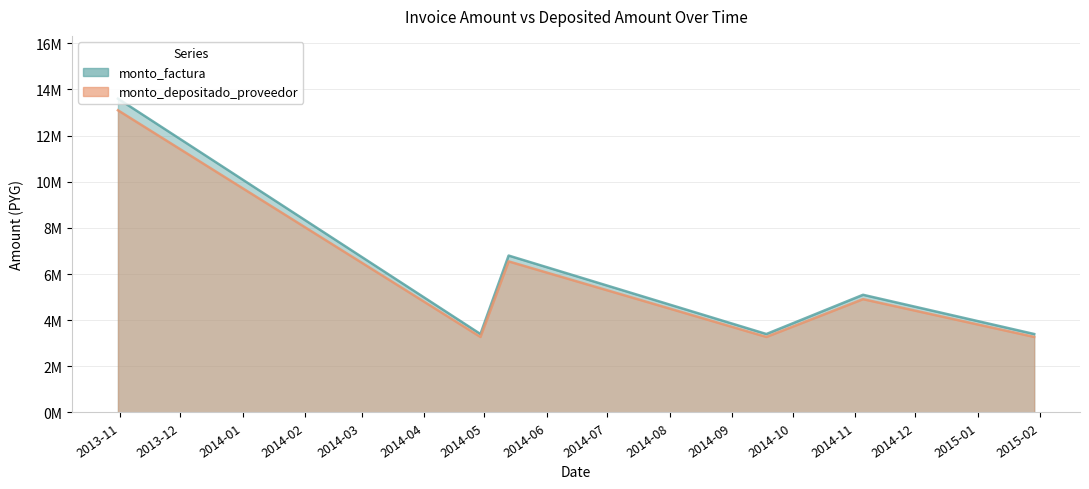

Which series has the widest spread of values?

monto_factura